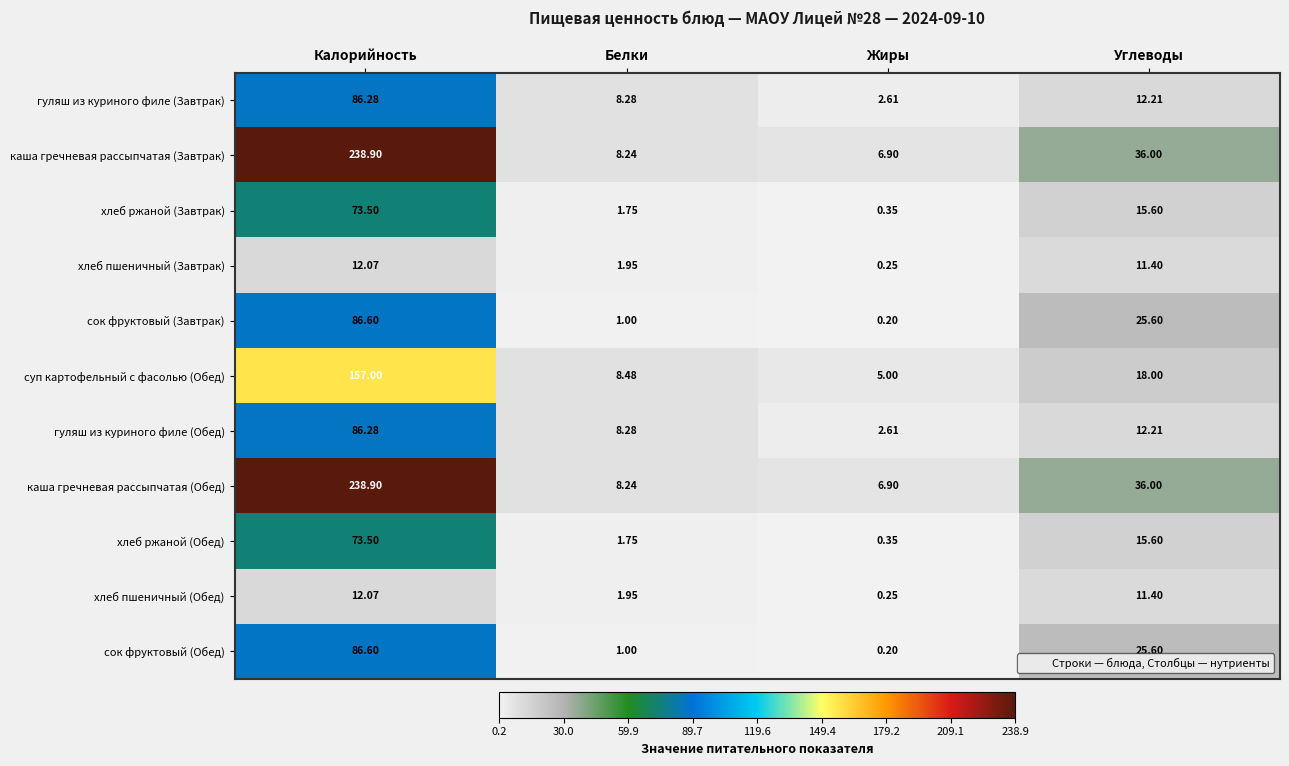

Is the value of суп картофельный с фасолью (Обед) at Углеводы greater than the value of хлеб ржаной (Завтрак) at Белки?

Yes